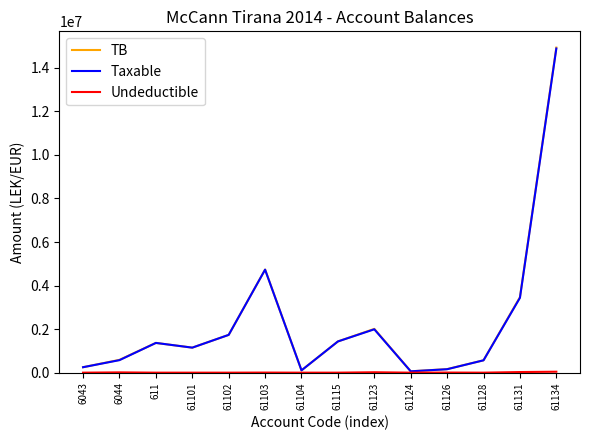

In Taxable, how many points are lower than both neighbors (excluding endpoints)?

3